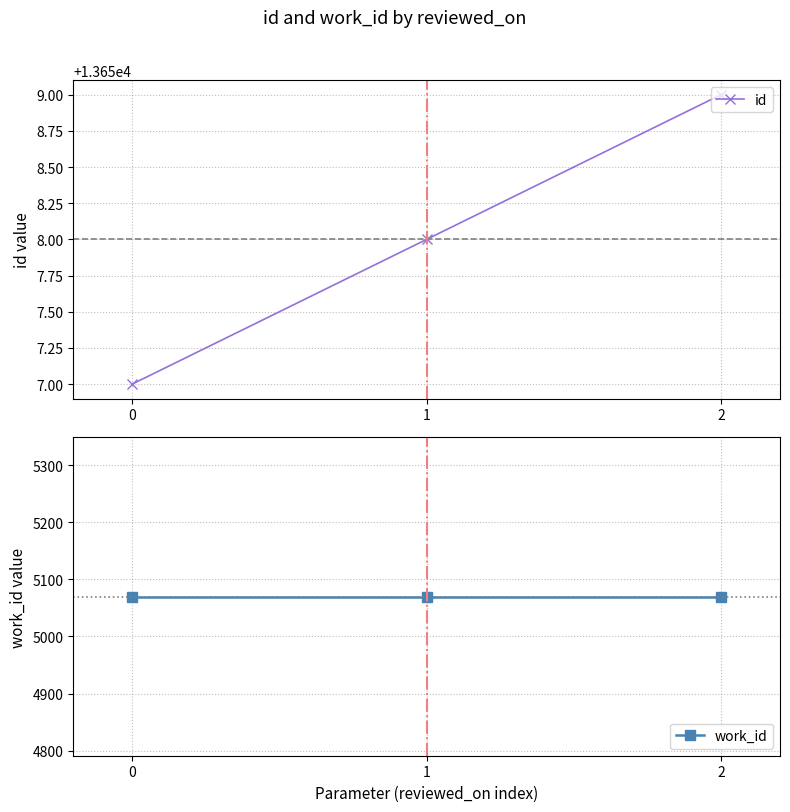

What is the minimum value for work_id?

5070